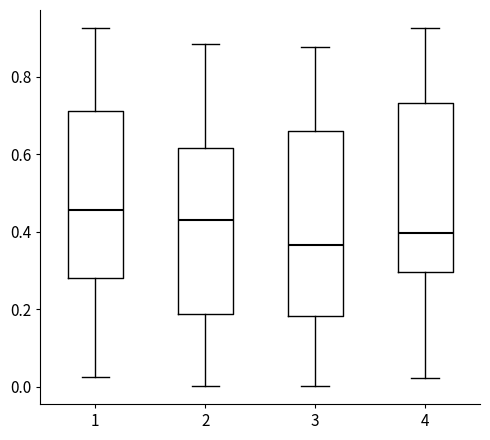

Where does the median line of the box at x = 2 sit on the y-axis? The values are not printed on the chart, so give them approximately, as read against the axis.

0.42